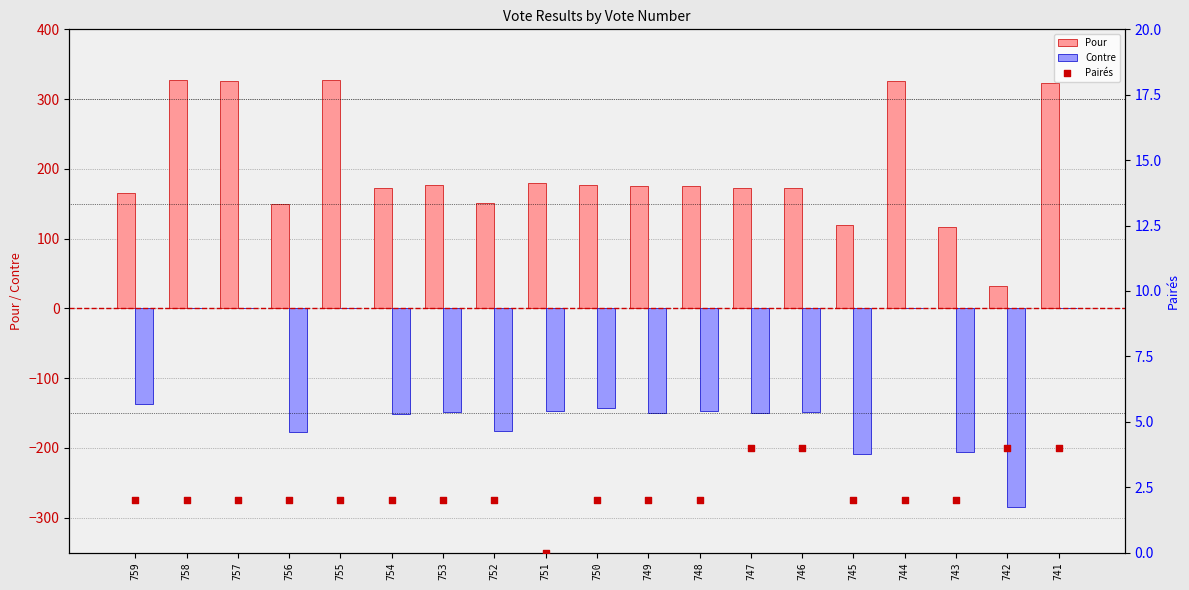

Which series has the widest spread of Y values?

Pour